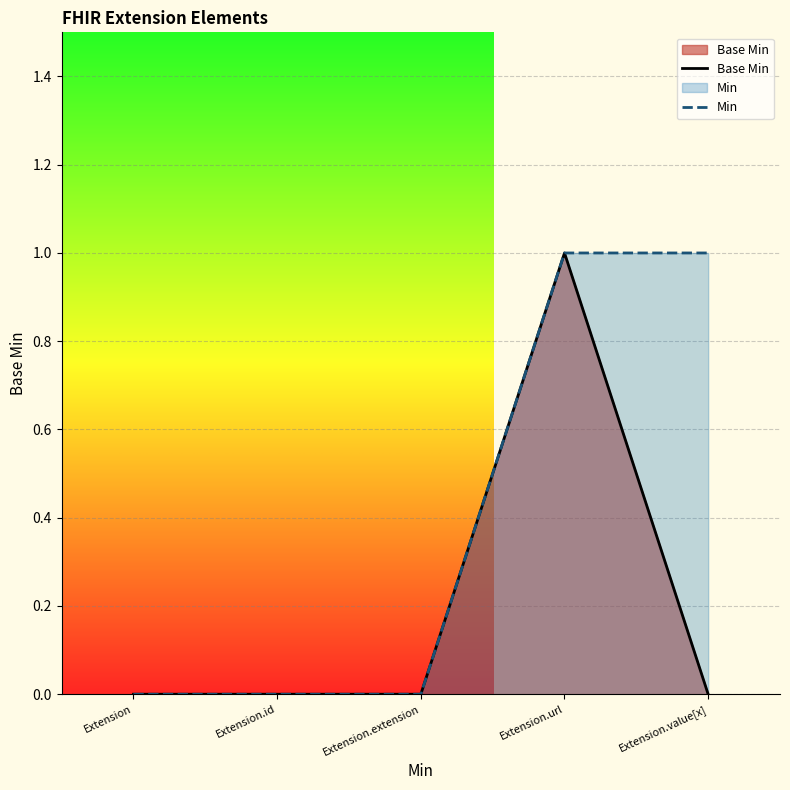

The Base Min series shows 0 at Extension.extension. True or false?

True